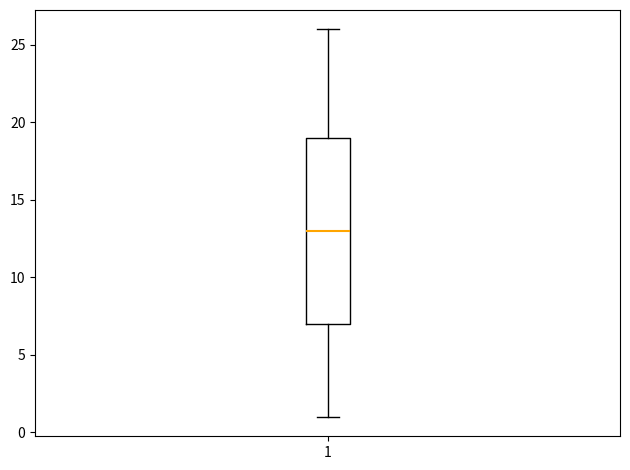

Where is the upper edge of the box at x = 1 on the y-axis? The values are not printed on the chart, so give them approximately, as read against the axis.

19